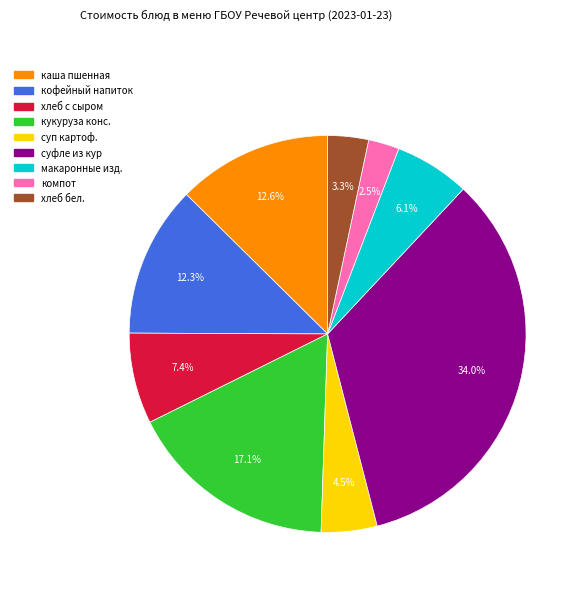

Does any single category account for the majority?

No